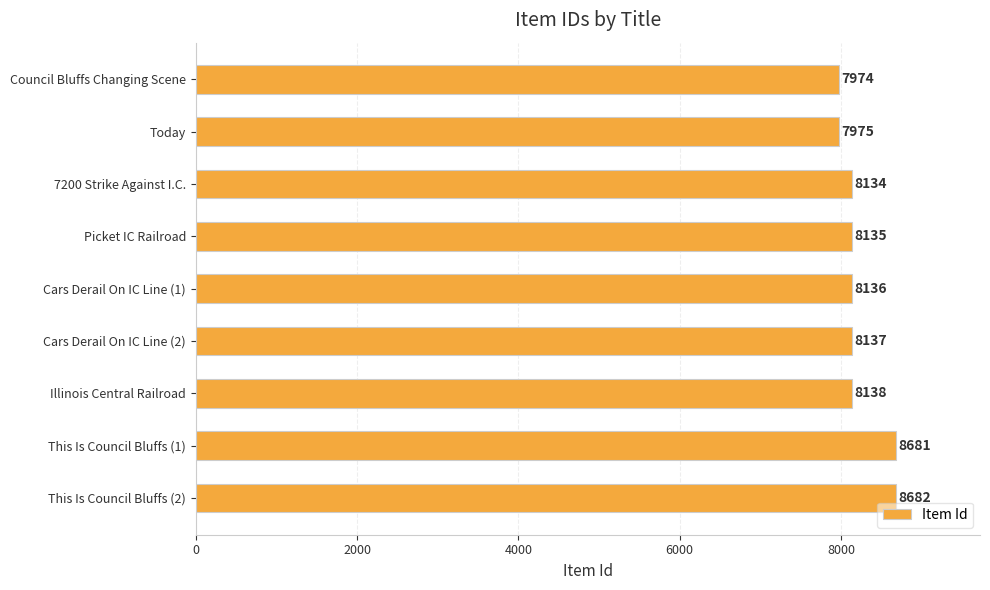

What is the difference between the maximum and minimum values?

708